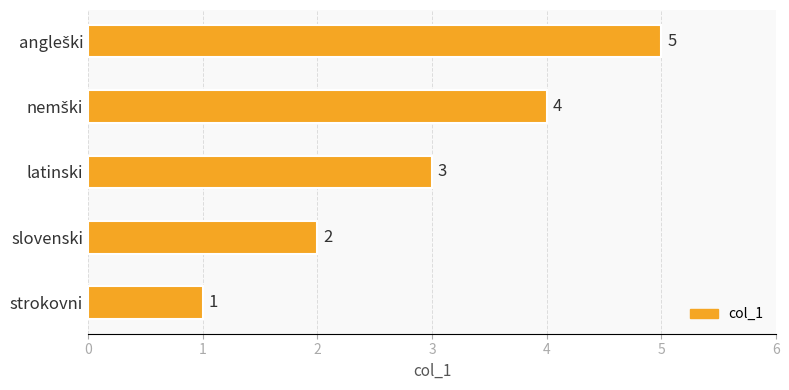

At which label is the value closest to 3?

latinski